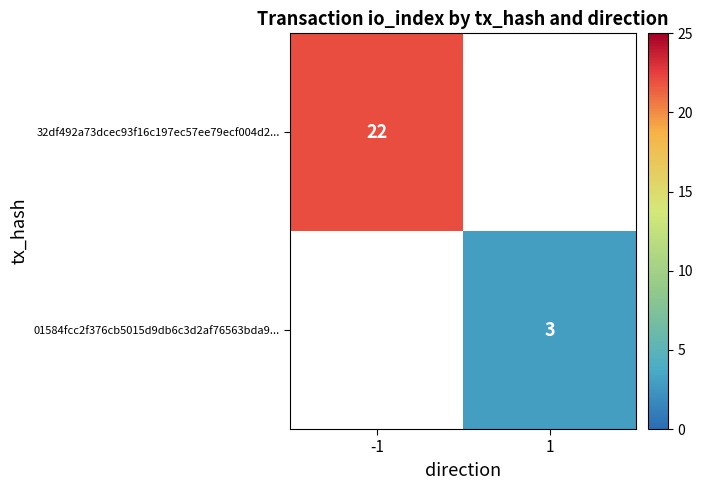

True or false: 01584fcc2f376cb5015d9db6c3d2af76563bda9... has a value of 1 at 1.

False